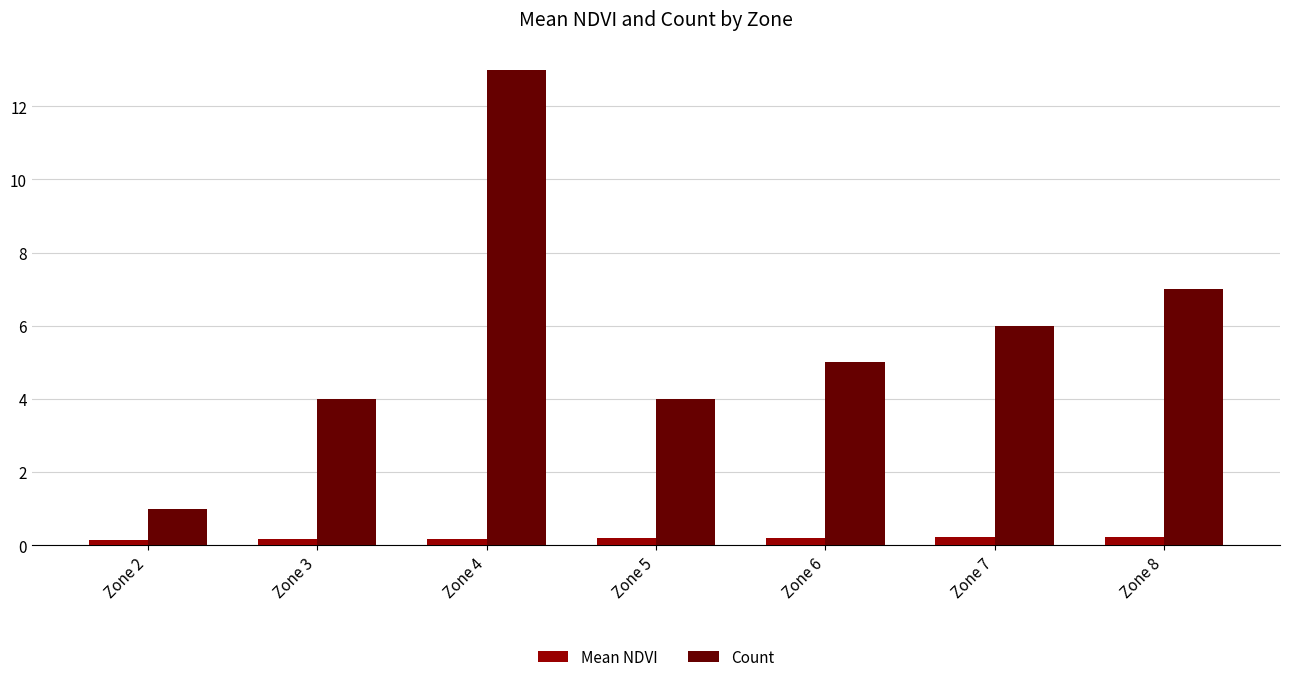

Count the Mean NDVI values in the range 0 to 1.

7